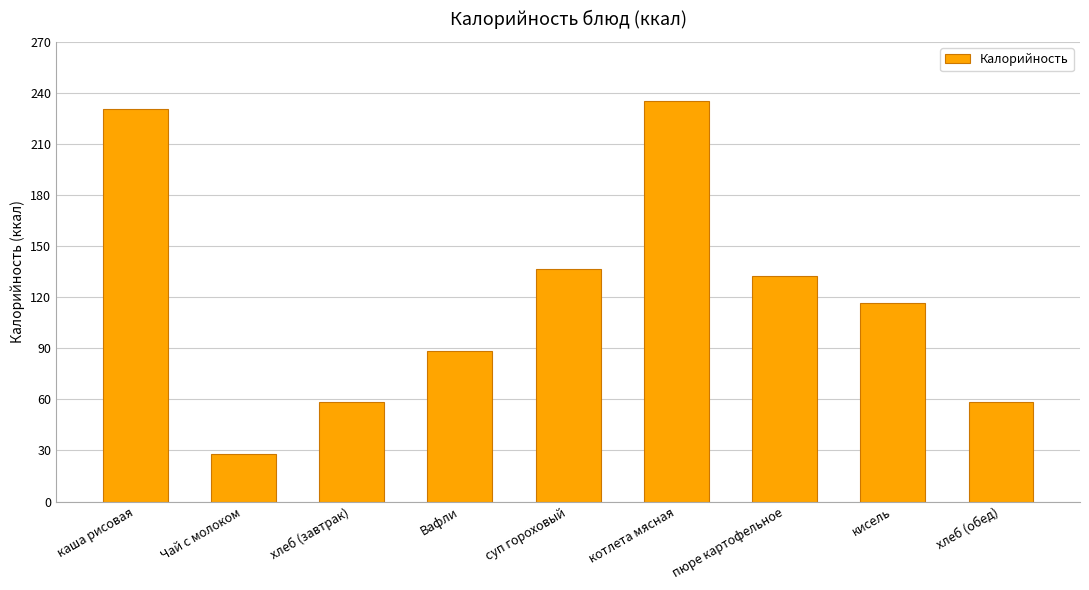

How many values exceed 116?

5